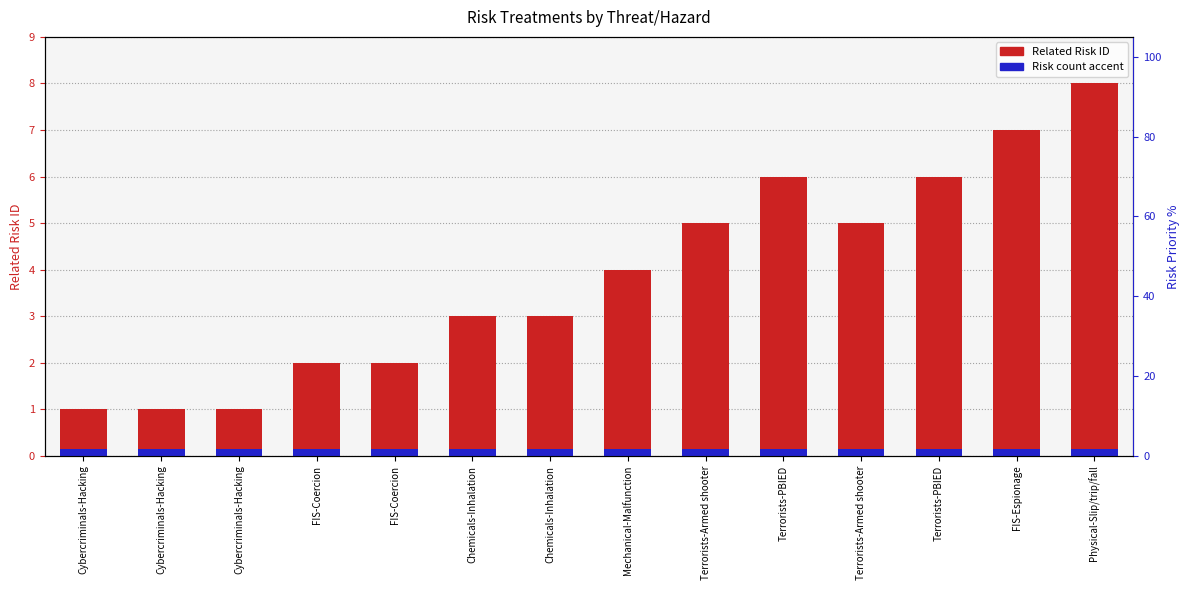

What are all the series names shown in the legend?

Related Risk ID, Risk count accent